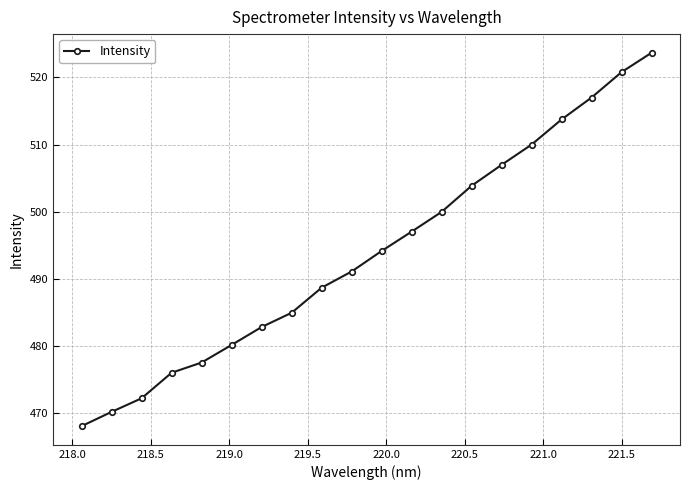

What is the maximum value shown in the chart?

523.7